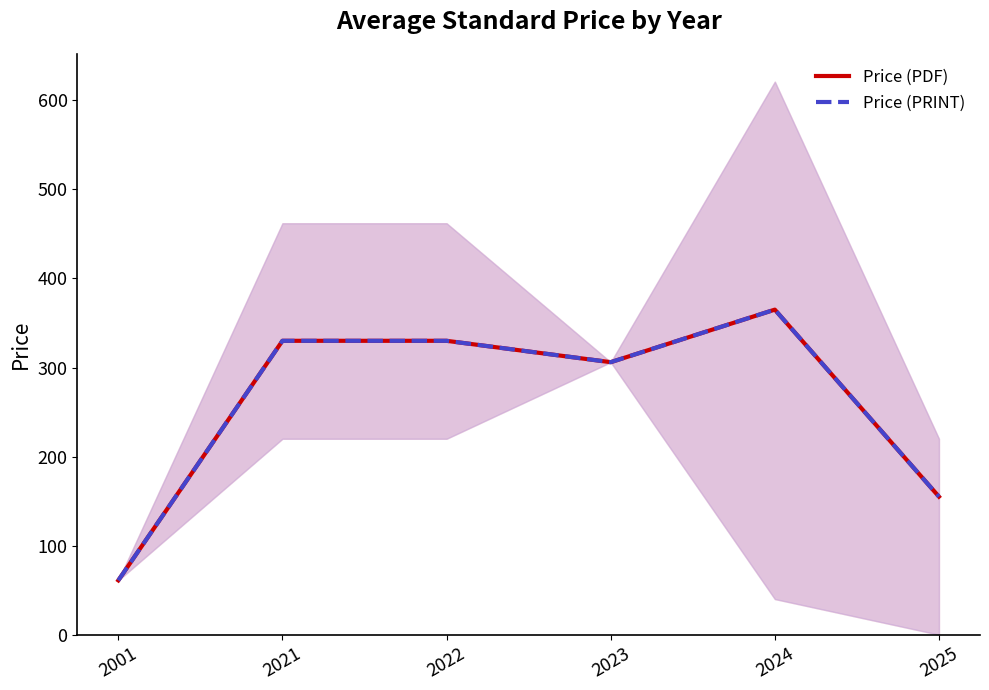

What is the sum of the Price (PRINT) values at 2023 and 2001?

367